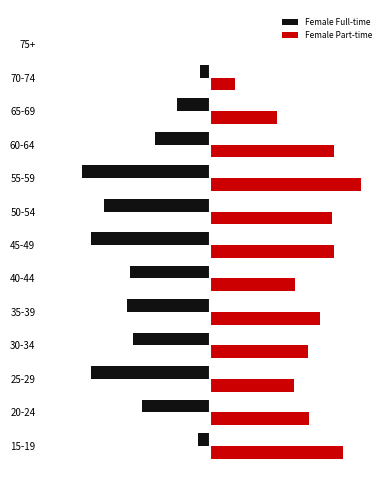

Which series has the widest spread of values?

Female Part-time